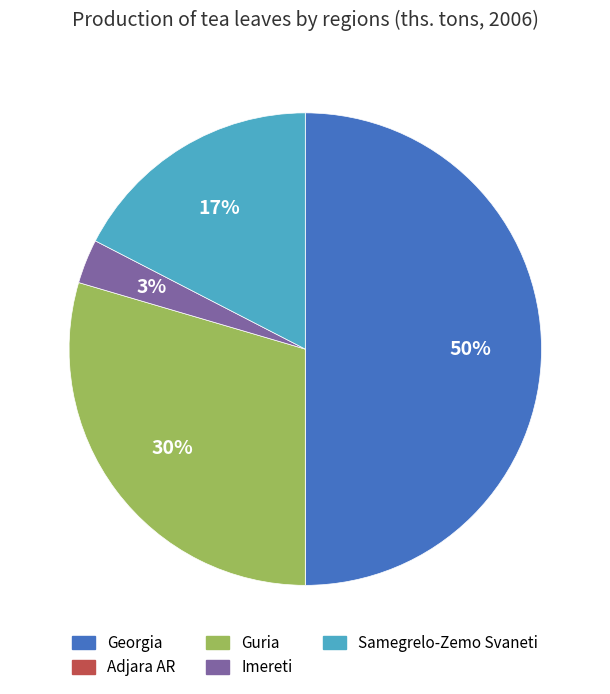

Is Samegrelo-Zemo Svaneti the majority of the pie?

No